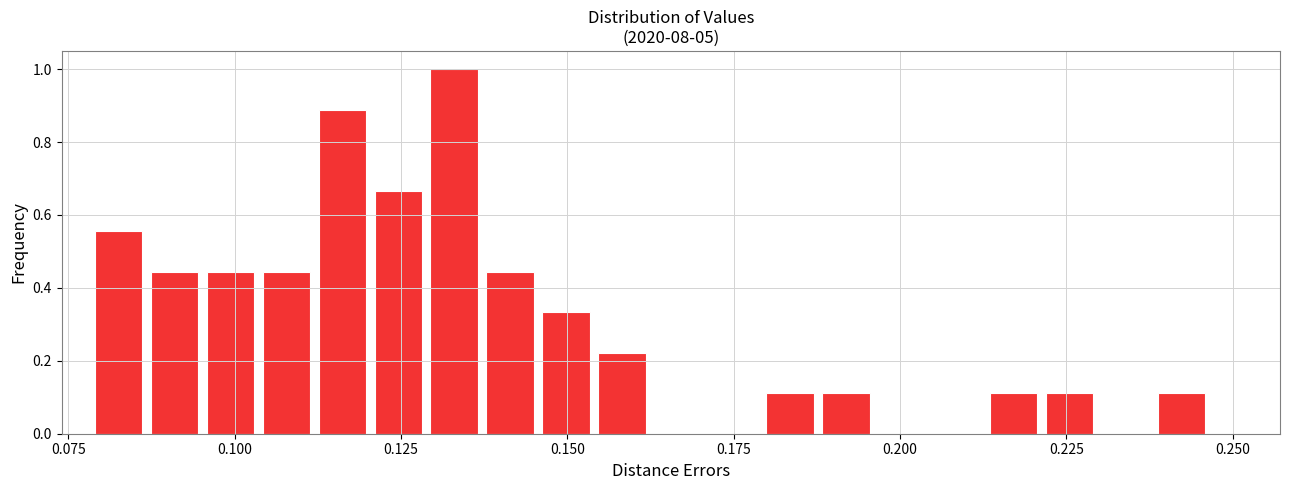

Around what value on the x-axis is the tallest bar? Give the approximate position of its centre, as read against the axis.

0.135